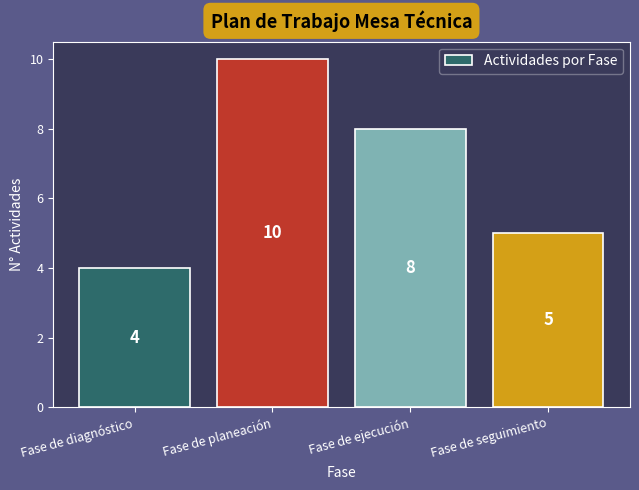

Between Fase de planeación and Fase de ejecución, which is larger?

Fase de planeación